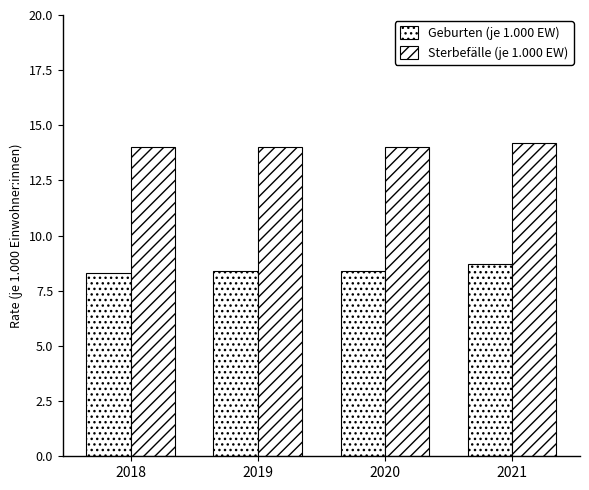

At which label does Sterbefälle (je 1.000 EW) reach its peak?

2021